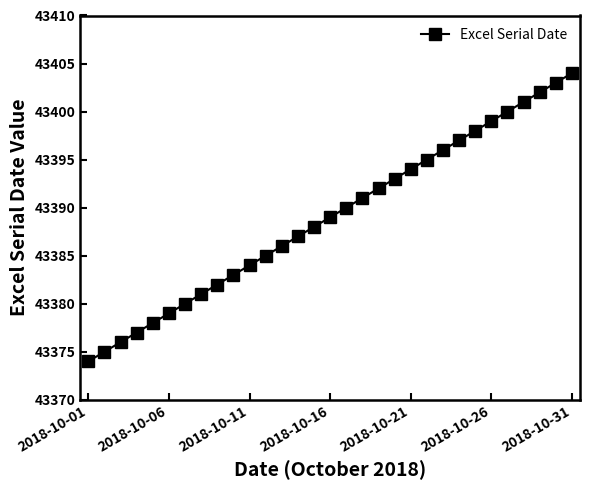

What is the maximum value shown in the chart?

43404